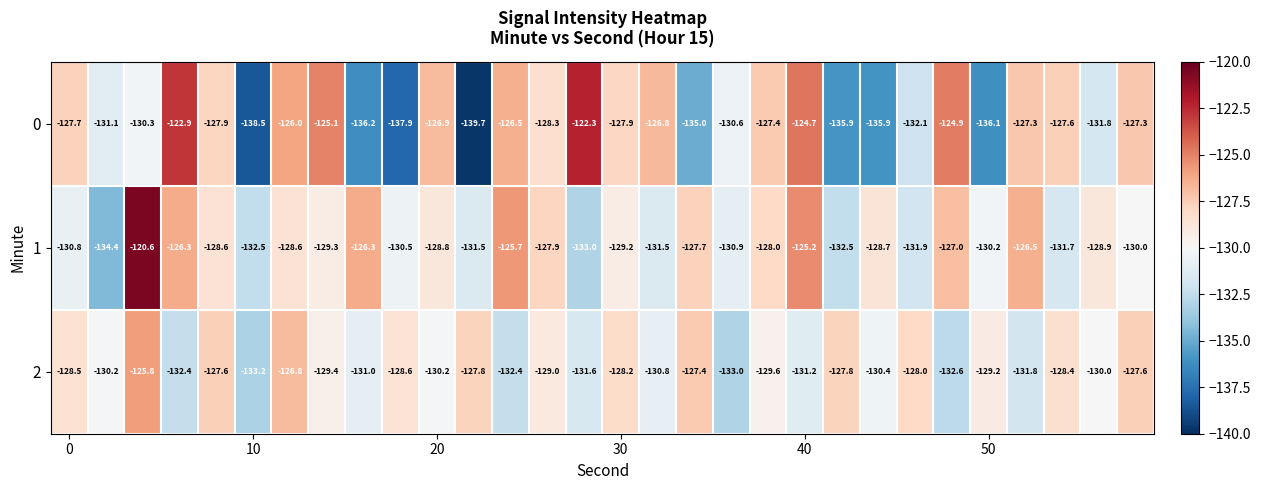

What is the difference between the second highest and second lowest values in the 0 series?

15.6